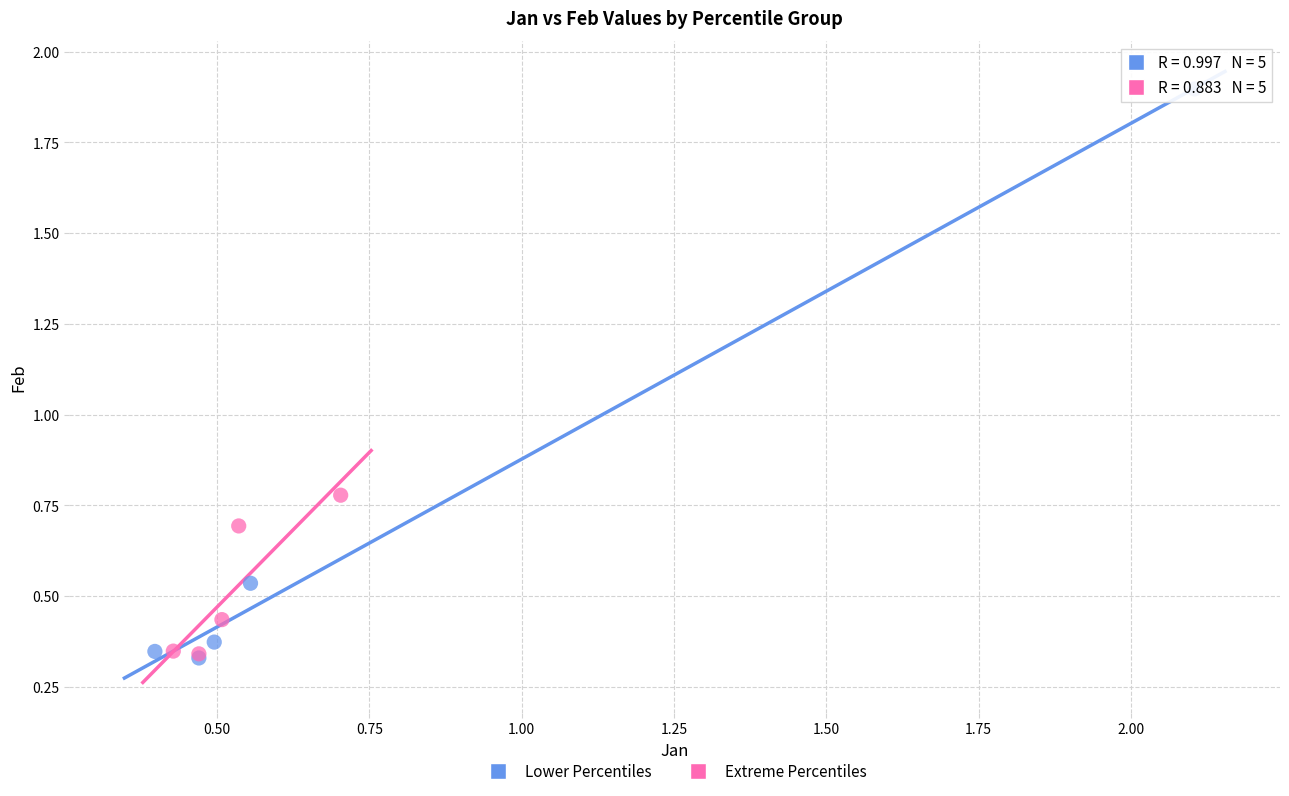

Which series contains the highest Y value?

Lower Percentiles